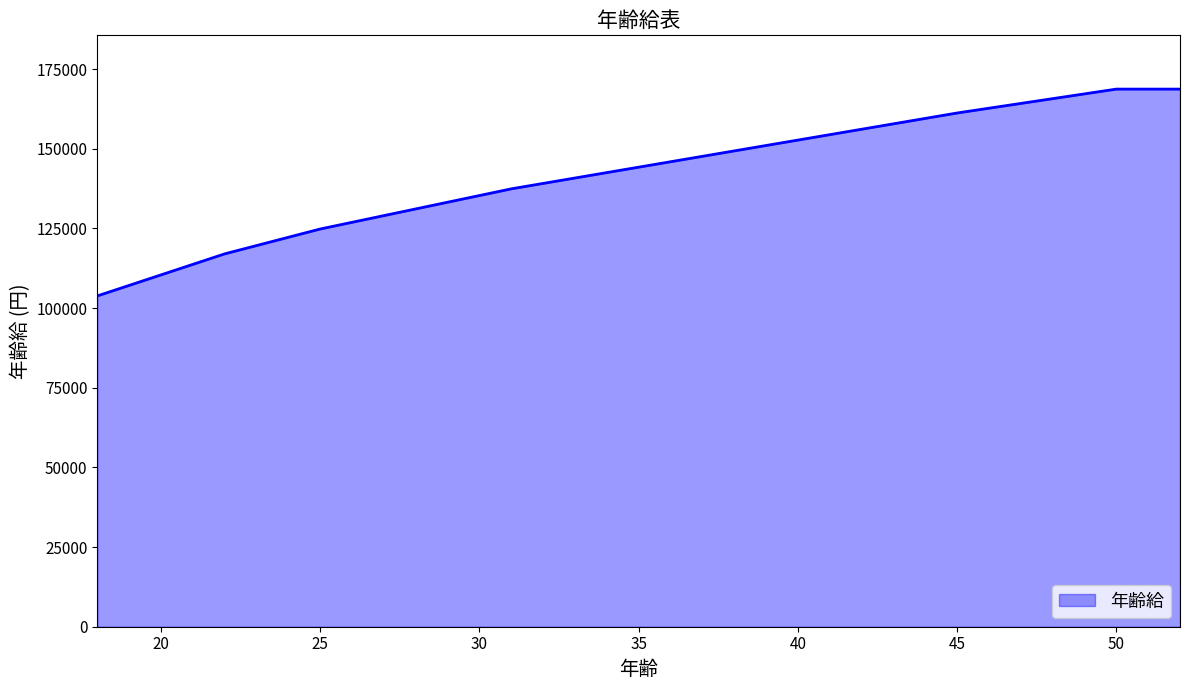

What is the minimum value shown in the chart?

103800